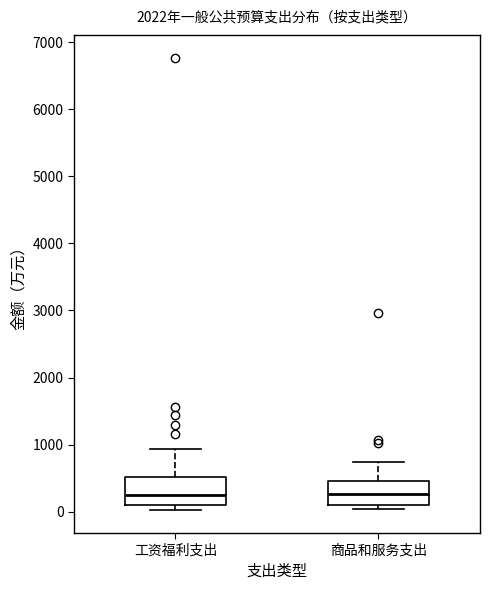

Where is the upper edge of the box for 商品和服务支出 on the y-axis? The values are not printed on the chart, so give them approximately, as read against the axis.

500